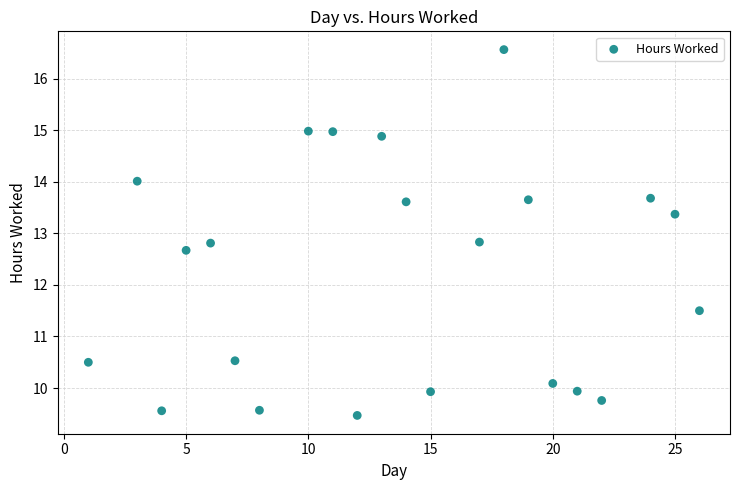

What is the range of X values (max minus min)?

25.0